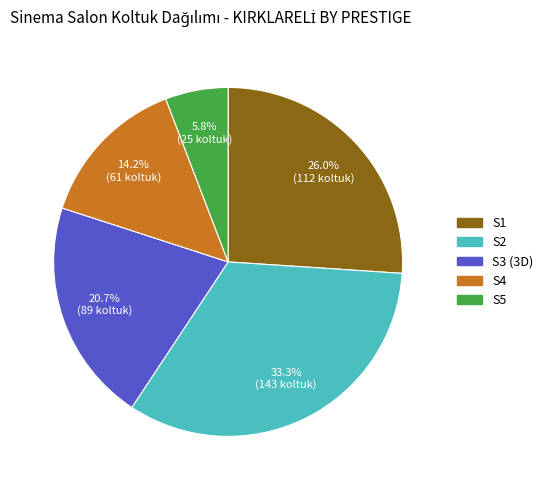

Does S5 account for over 50% of the chart?

No